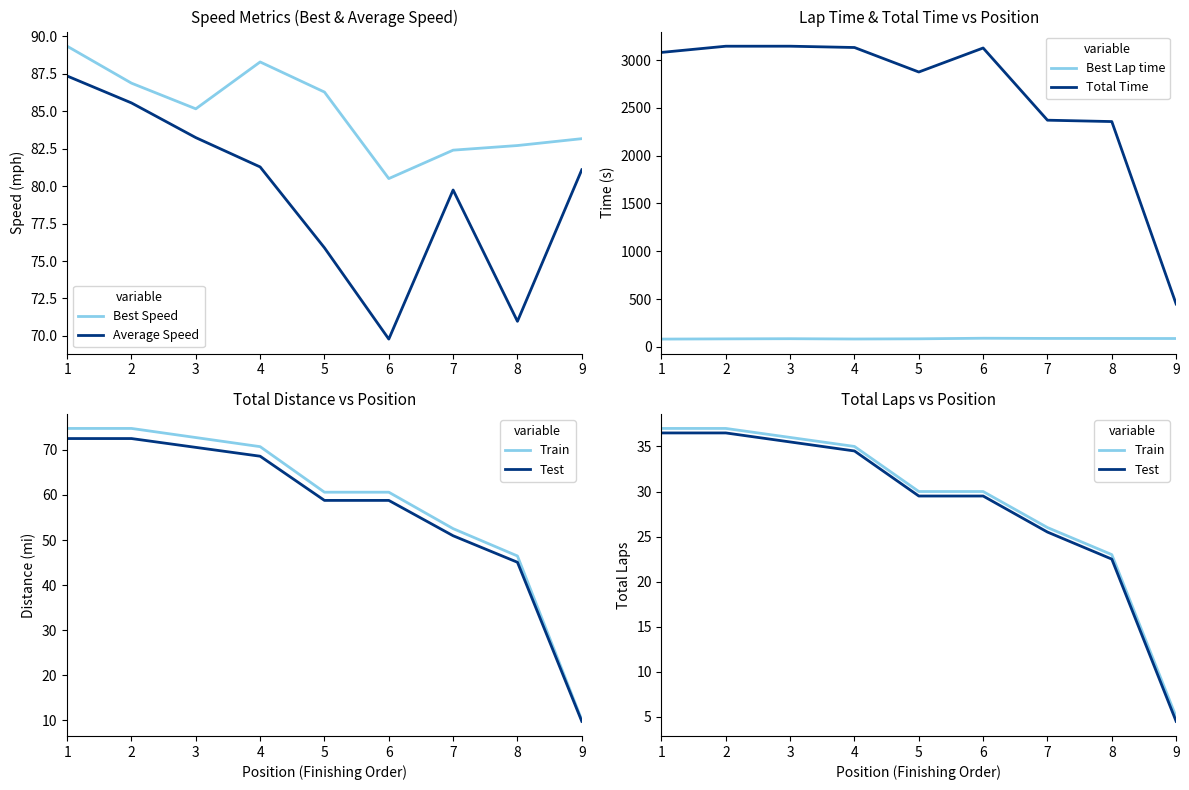

The value of Best Lap time at 2 is 57.9. True or false?

False